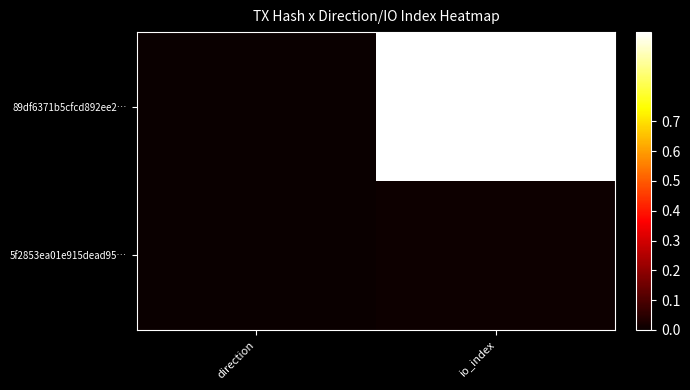

Which series changed the most between direction and io_index?

89df6371b5cfcd892ee2…